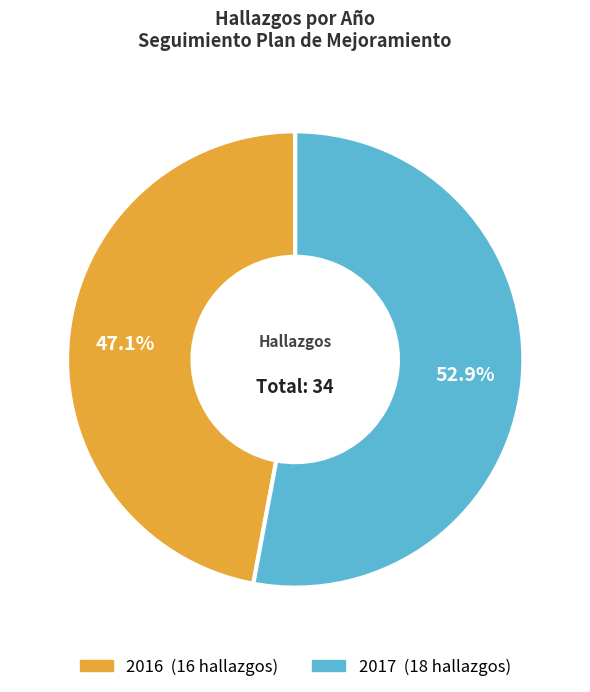

To the nearest percent, what is the difference between the largest and smallest slice percentages?

6%